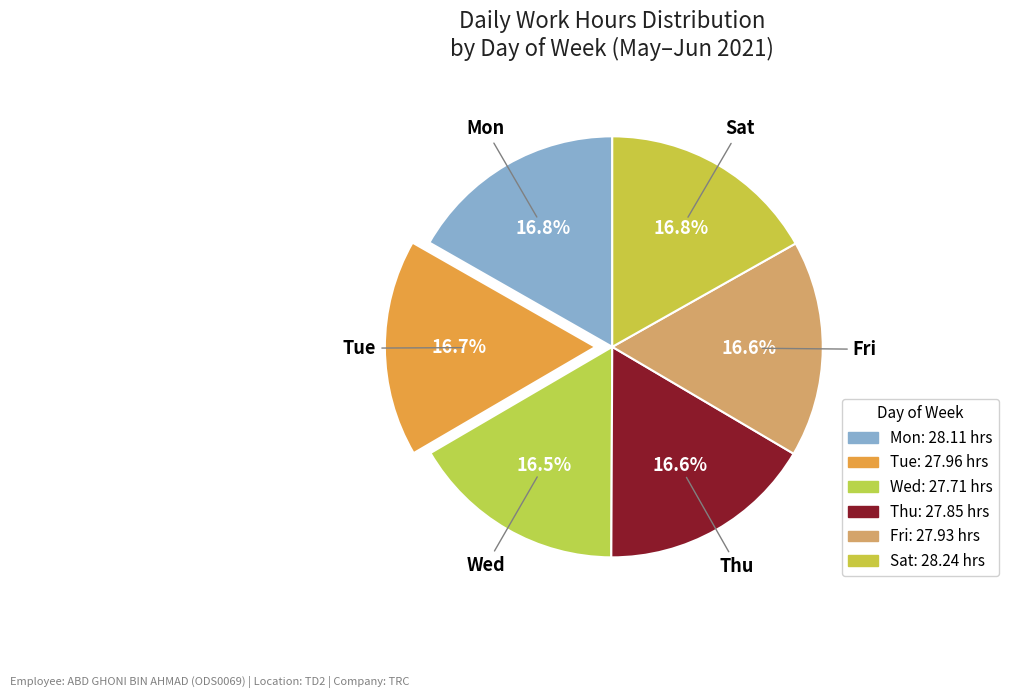

Count the number of slices in the pie.

6